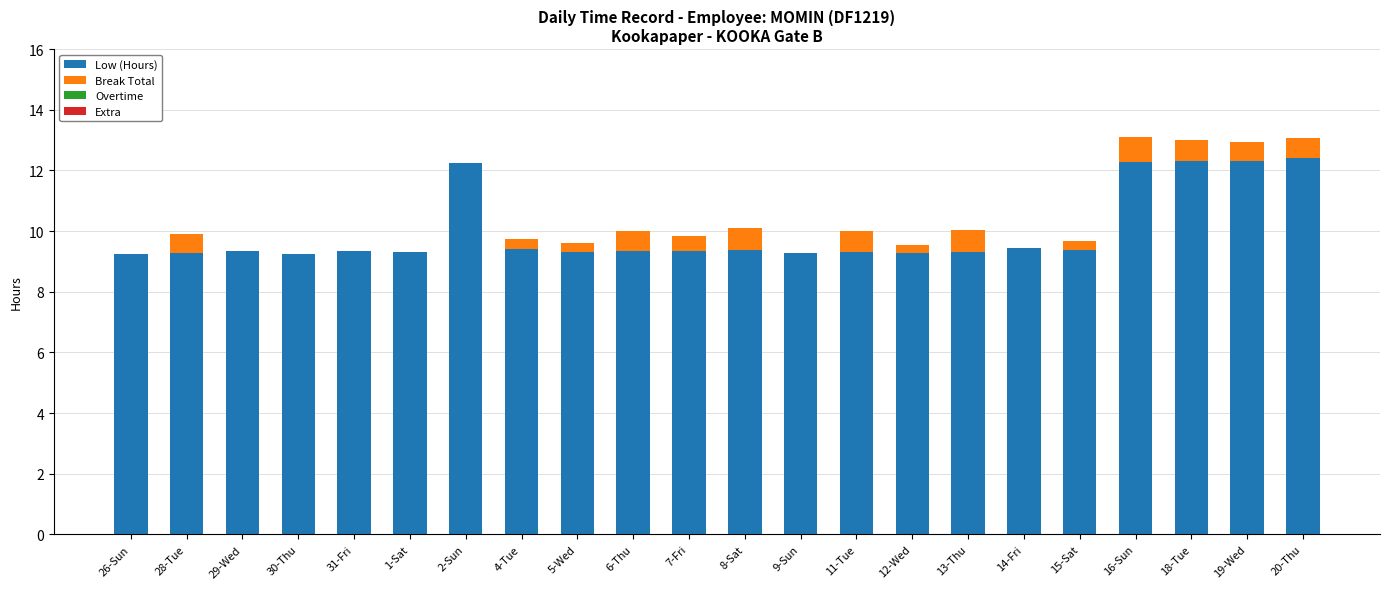

Are the bars horizontal?

No